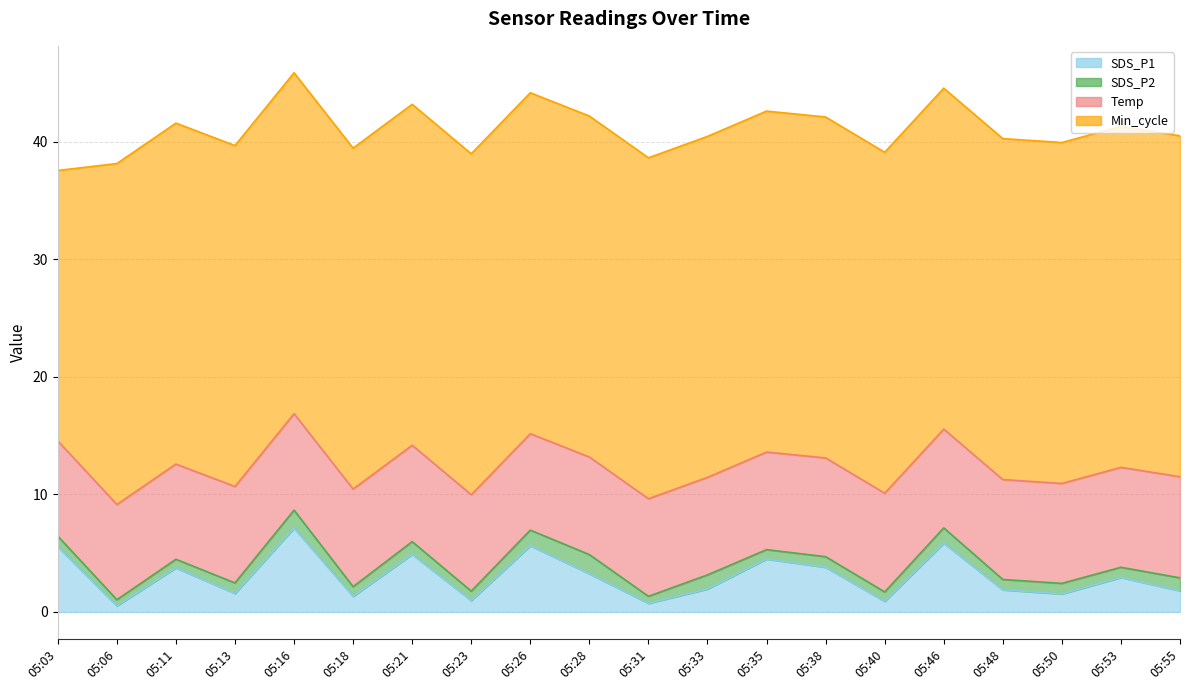

Does the chart have visible grid lines?

Yes